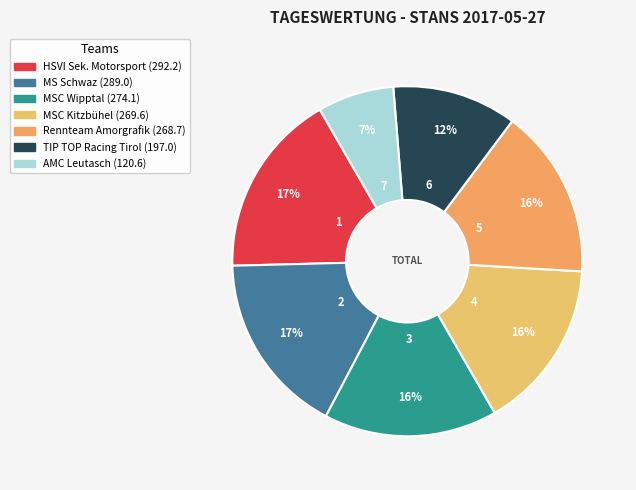

How much of the chart is everything except MS Schwaz?

83.1%